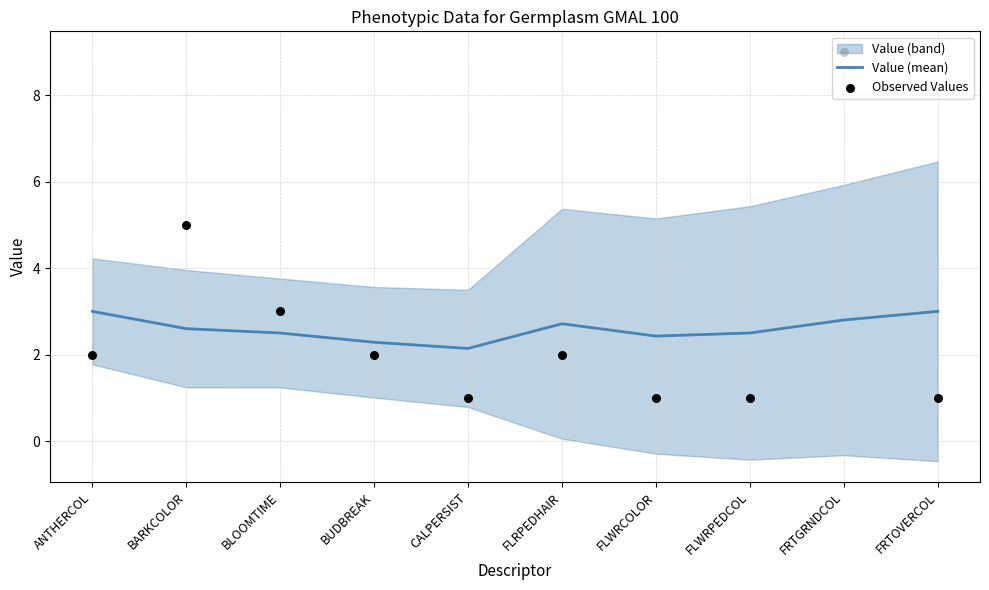

Which series has the largest total across all categories?

Observed Values